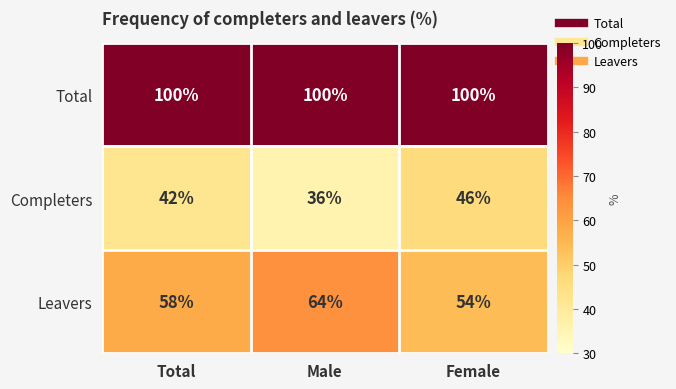

How many Leavers values are between 54 and 64?

3